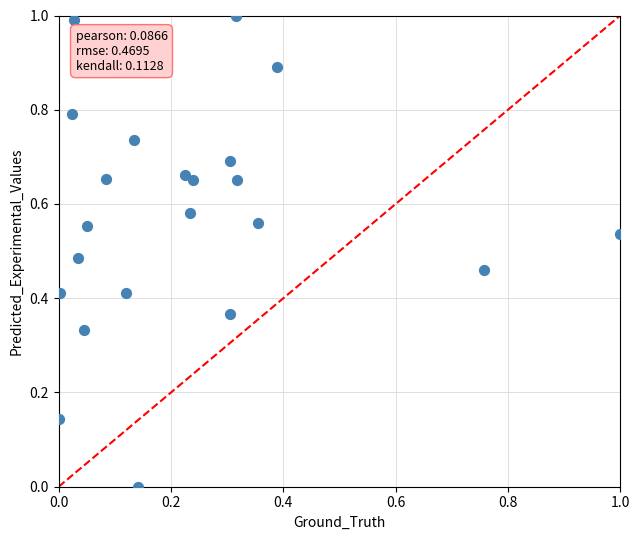

What is the range of Y values (max minus min)?

1.0